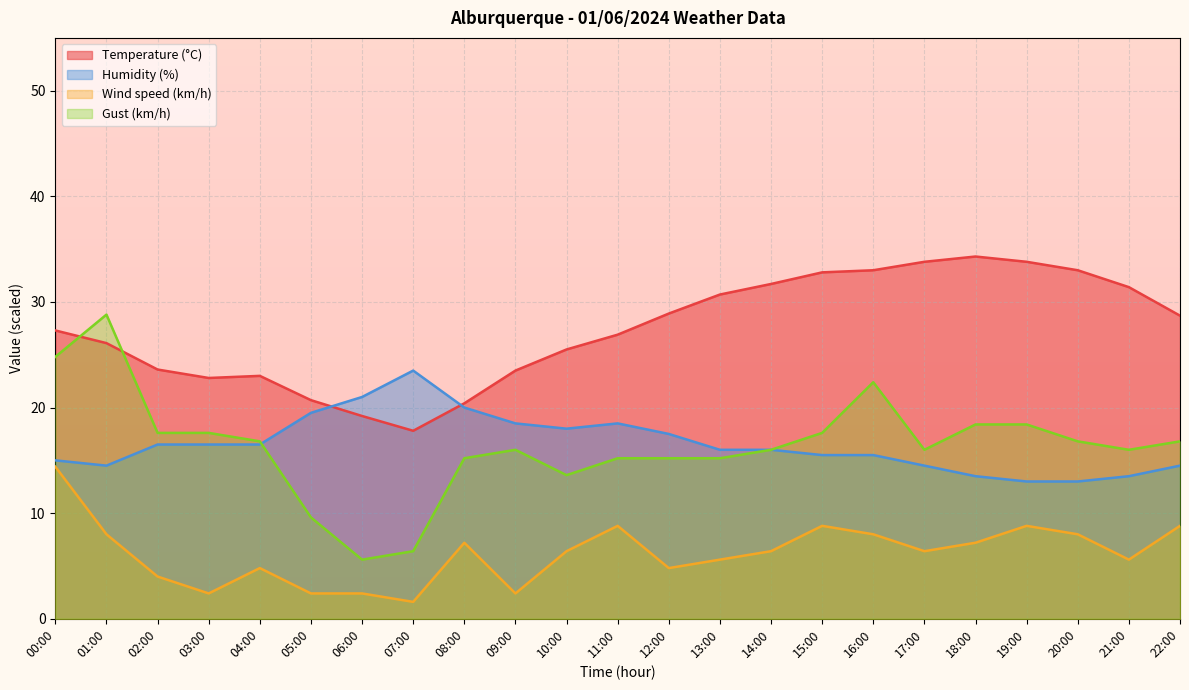

What is the difference between the second highest and minimum values in the Humidity (%) series?

8.0